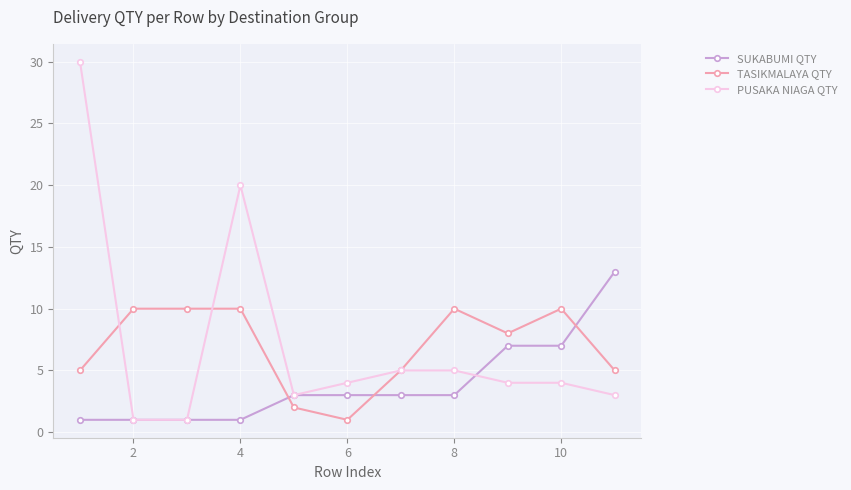

List the series in order of their peak value, highest first.

PUSAKA NIAGA QTY, SUKABUMI QTY, TASIKMALAYA QTY